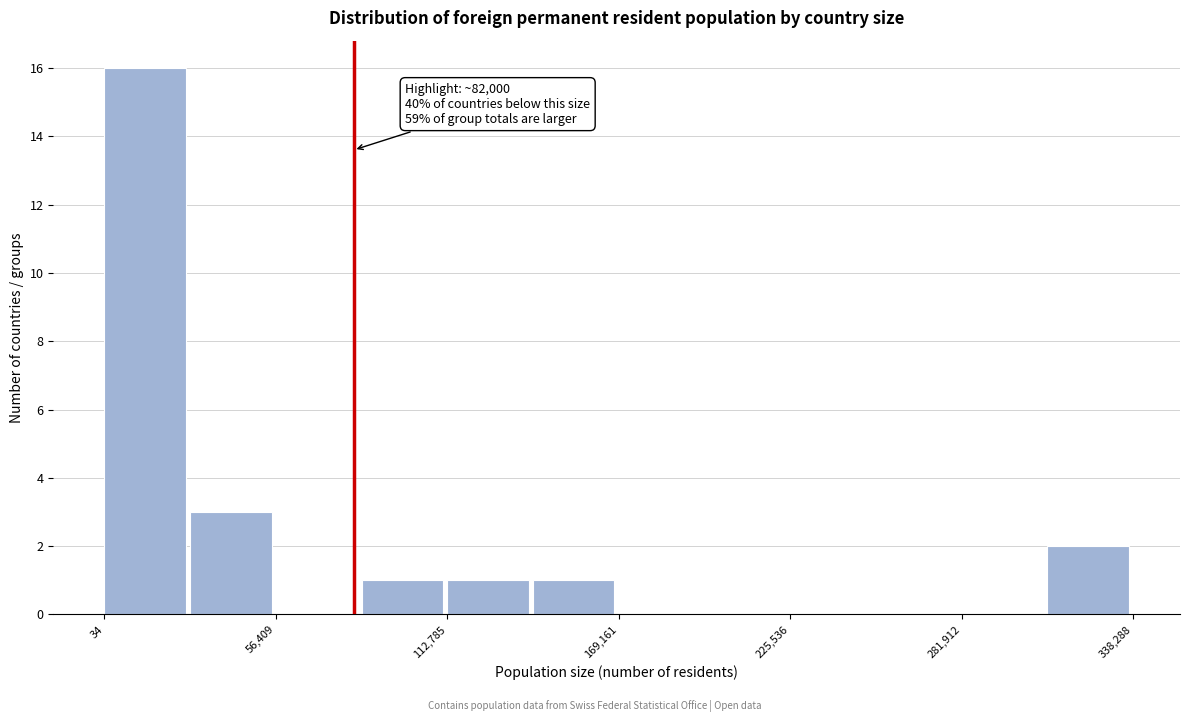

Around what value on the x-axis is the tallest bar? Give the approximate position of its centre, as read against the axis.

10000